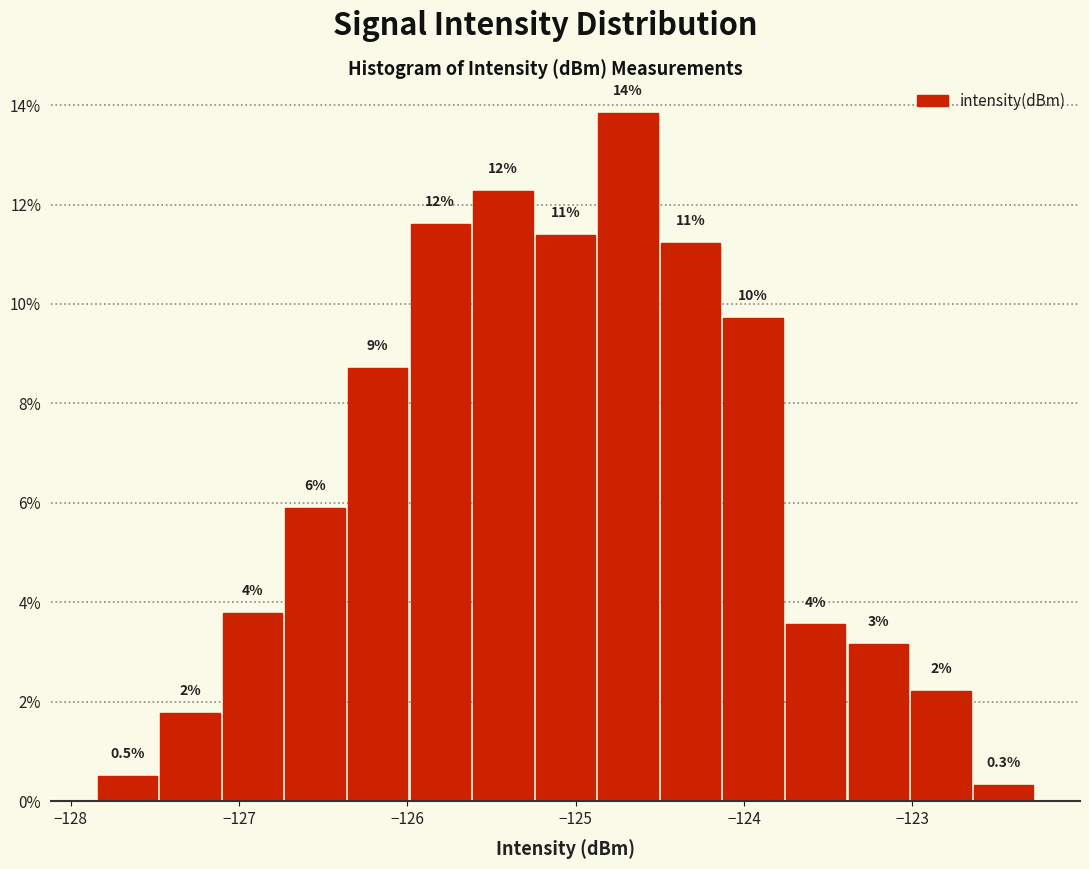

Read against the x-axis, roughly where is the centre of the tallest bar?

-124.7